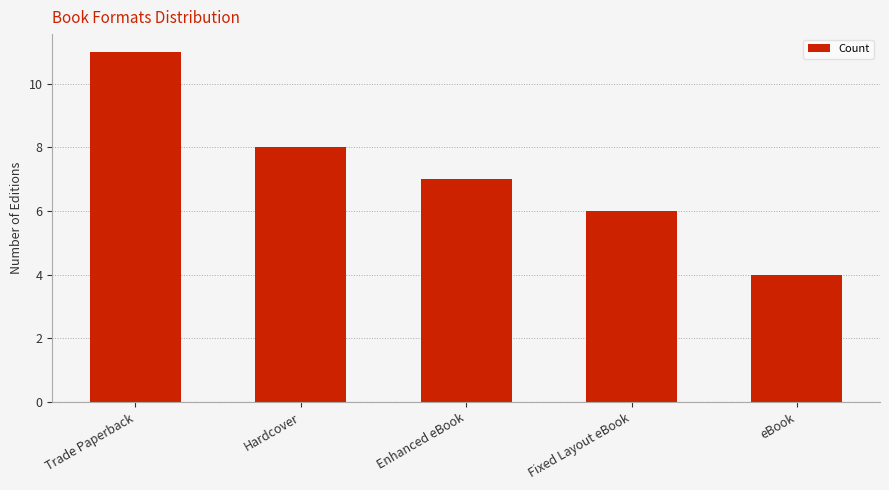

How many bars are there in total?

5